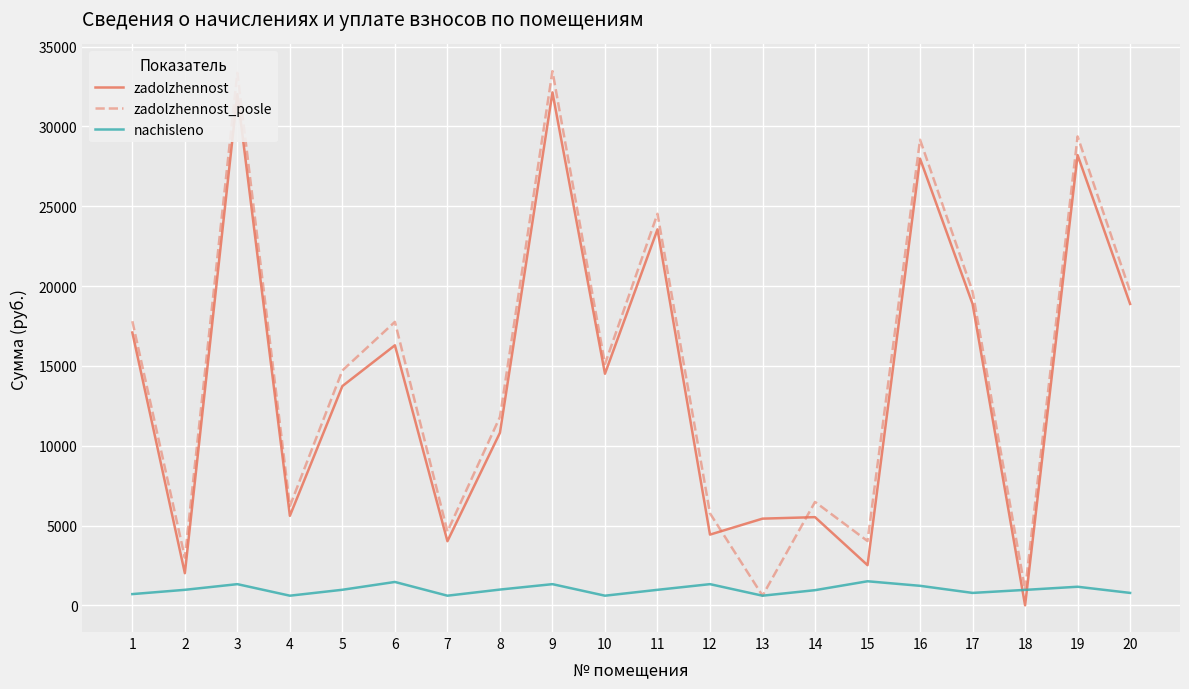

How many categories are shown in the chart?

20